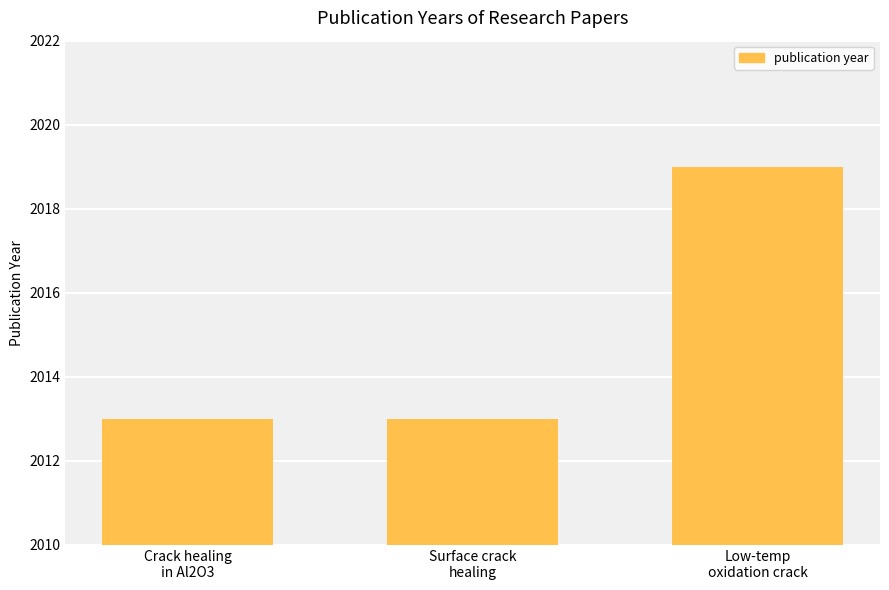

True or false: the data shows 1192 at Crack healing
in Al2O3.

False